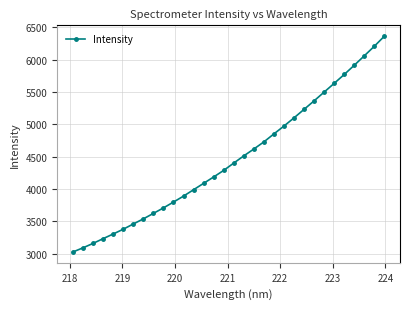

What is the difference between the second highest and minimum values?

3182.3